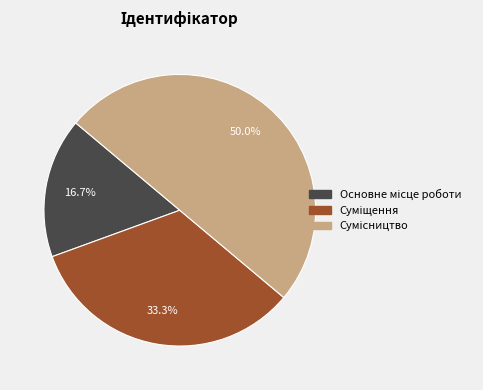

To the nearest percent, what portion does Основне місце роботи represent?

17%